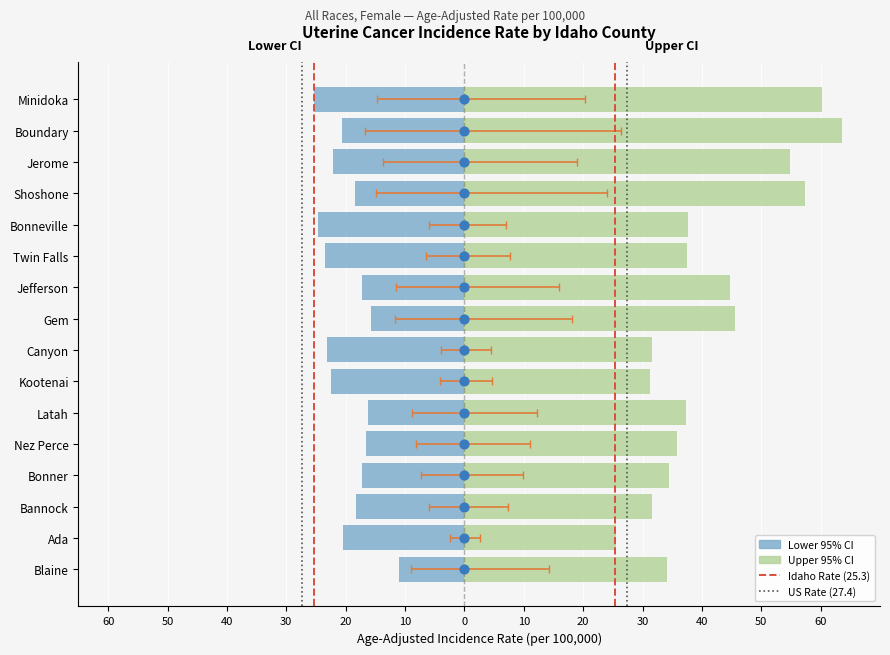

At which category is the sum across all series the highest?

Boundary